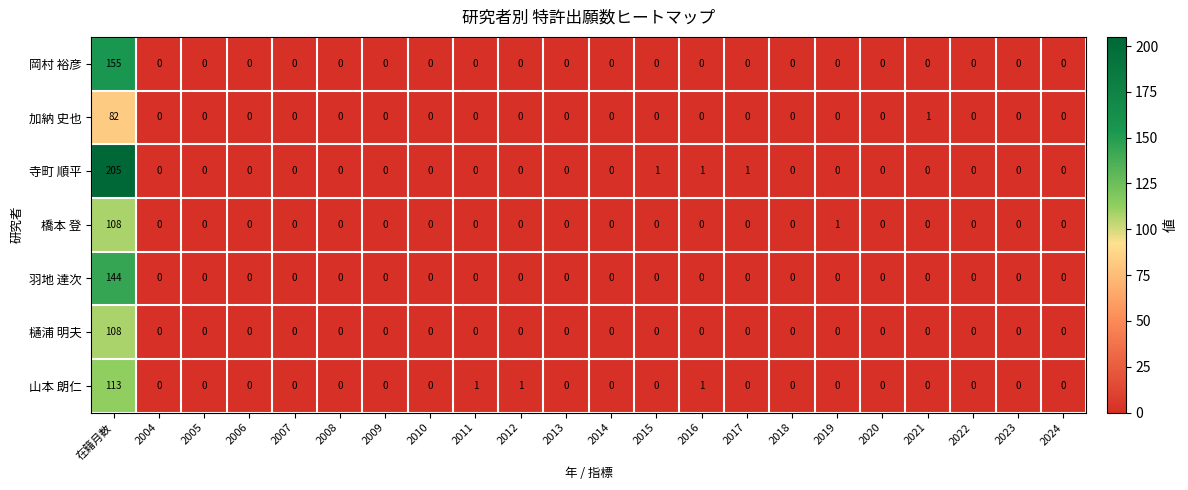

Which series changed the most between 2015 and 2020?

寺町 順平